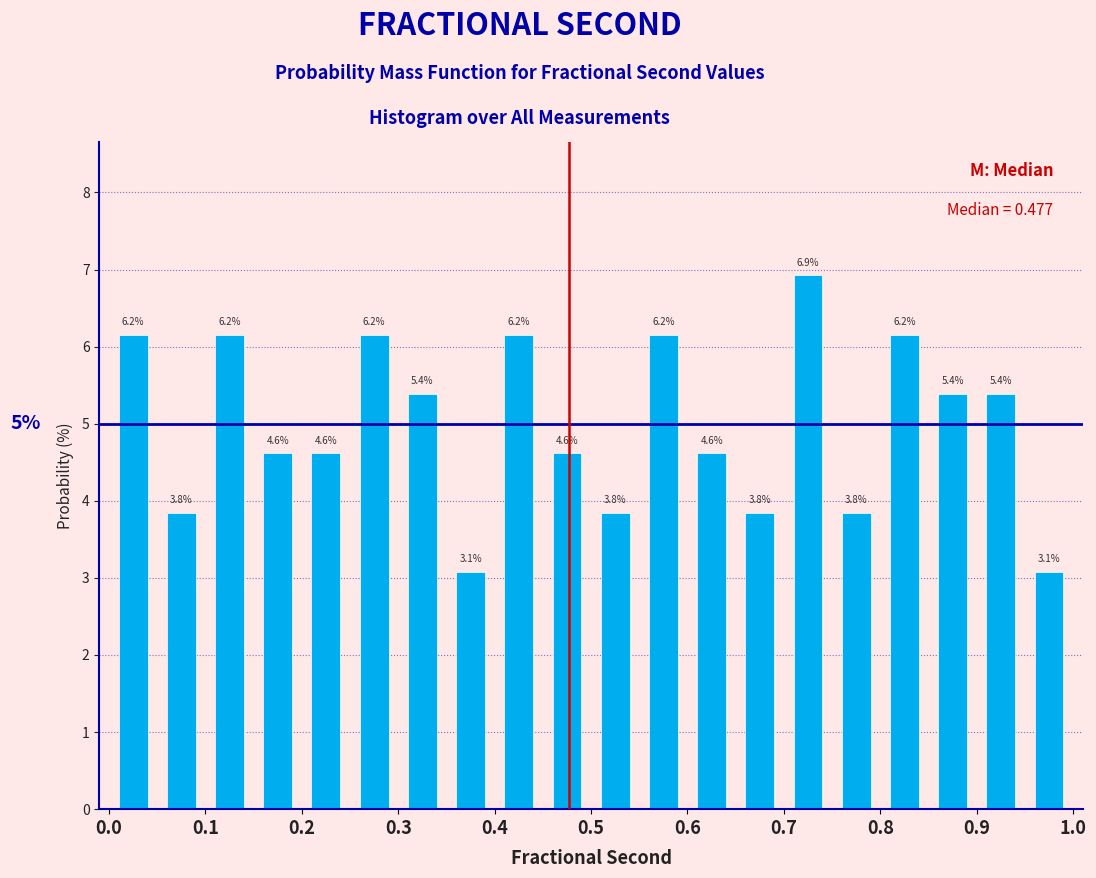

Over which range of the x-axis is the bar tallest?

0.70 to 0.75